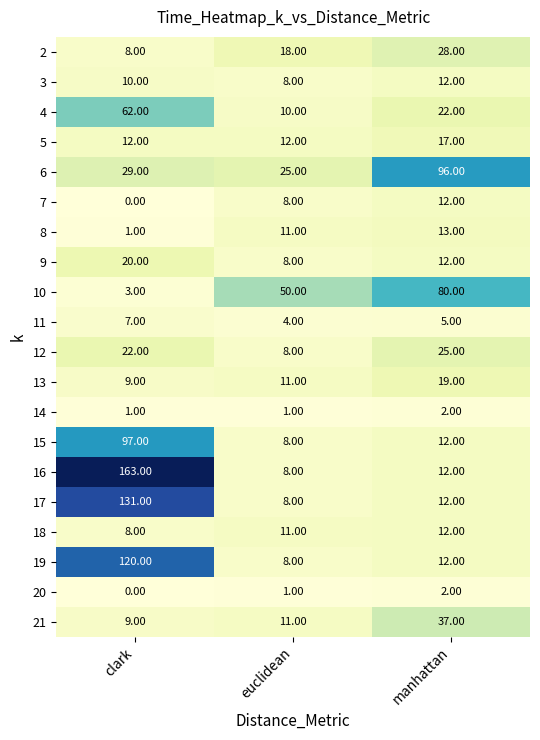

What is the total value across all series at manhattan?

442